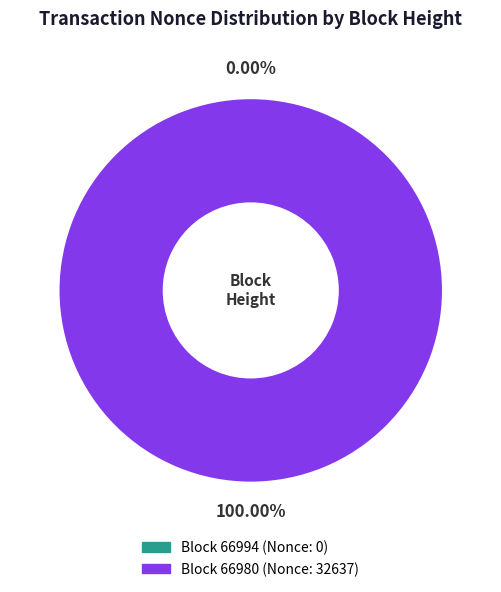

To the nearest percent, what portion does 66980 represent?

100%